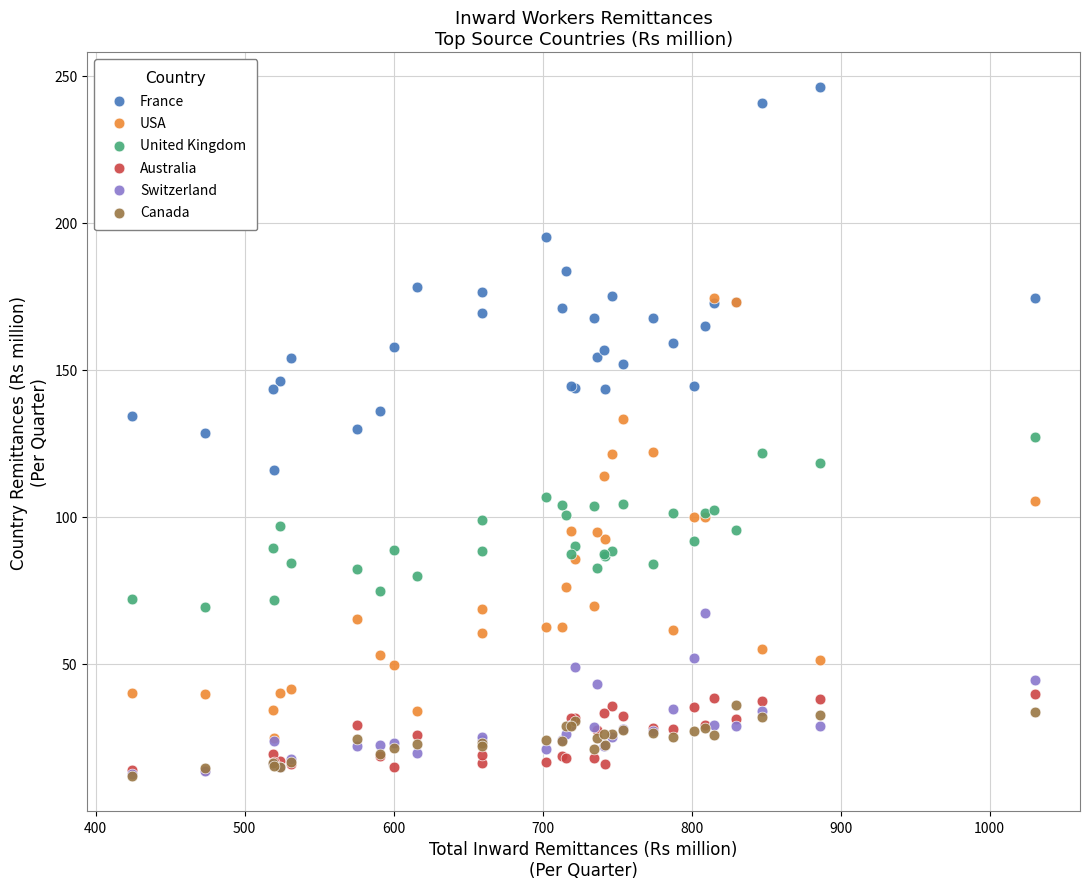

Which series contains the highest Y value?

France